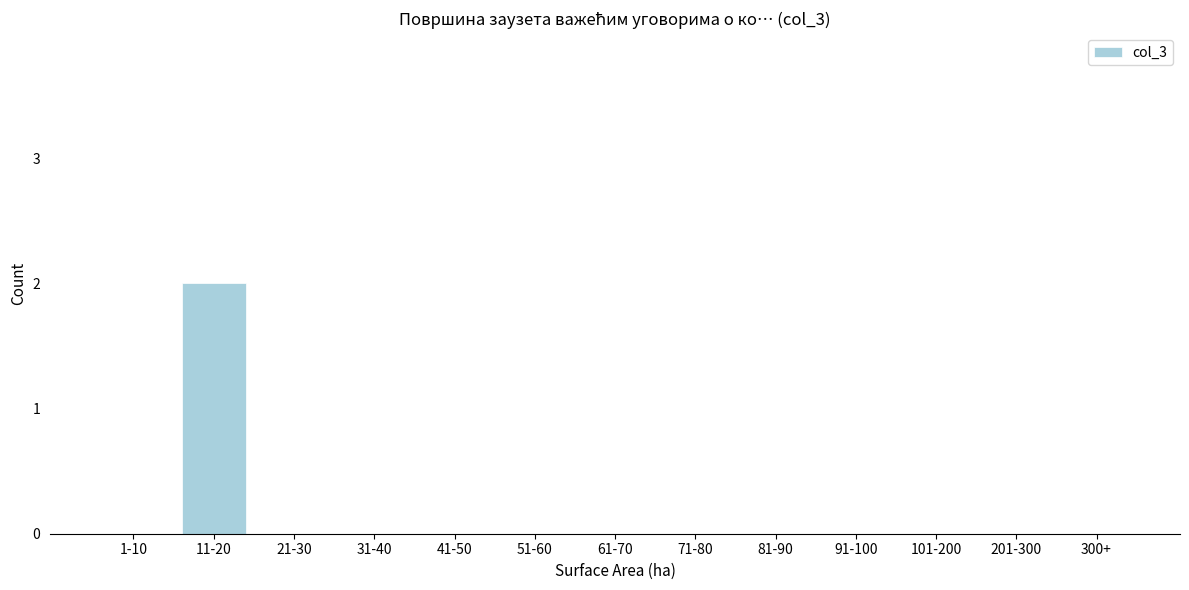

Reading right to left, list all the values displayed in this chart.

300+=0	201-300=0	101-200=0	91-100=0	81-90=0	71-80=0	61-70=0	51-60=0	41-50=0	31-40=0	21-30=0	11-20=2	1-10=0